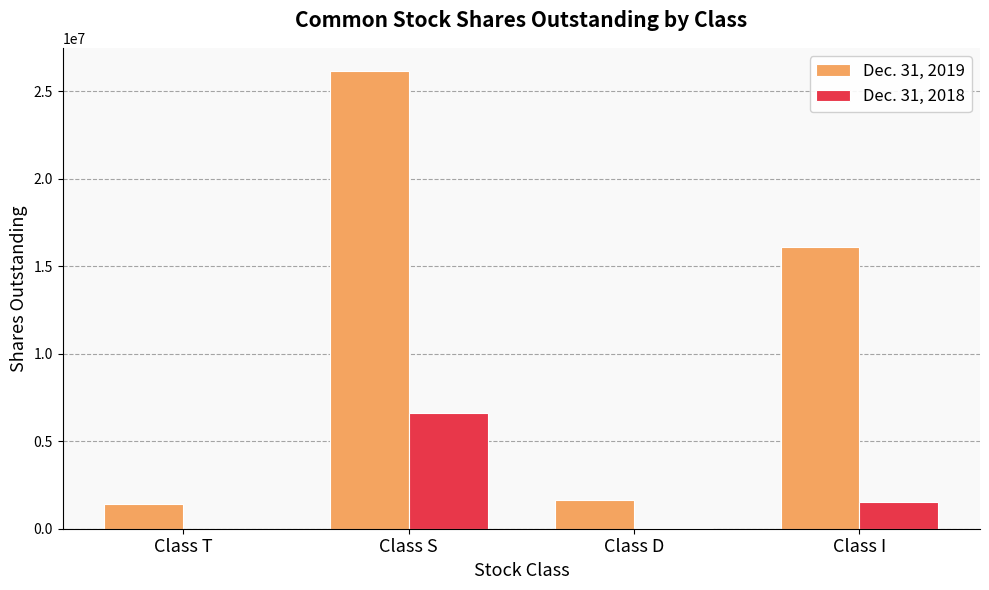

Is it true that Dec. 31, 2018 equals 6610280 at Class S?

True